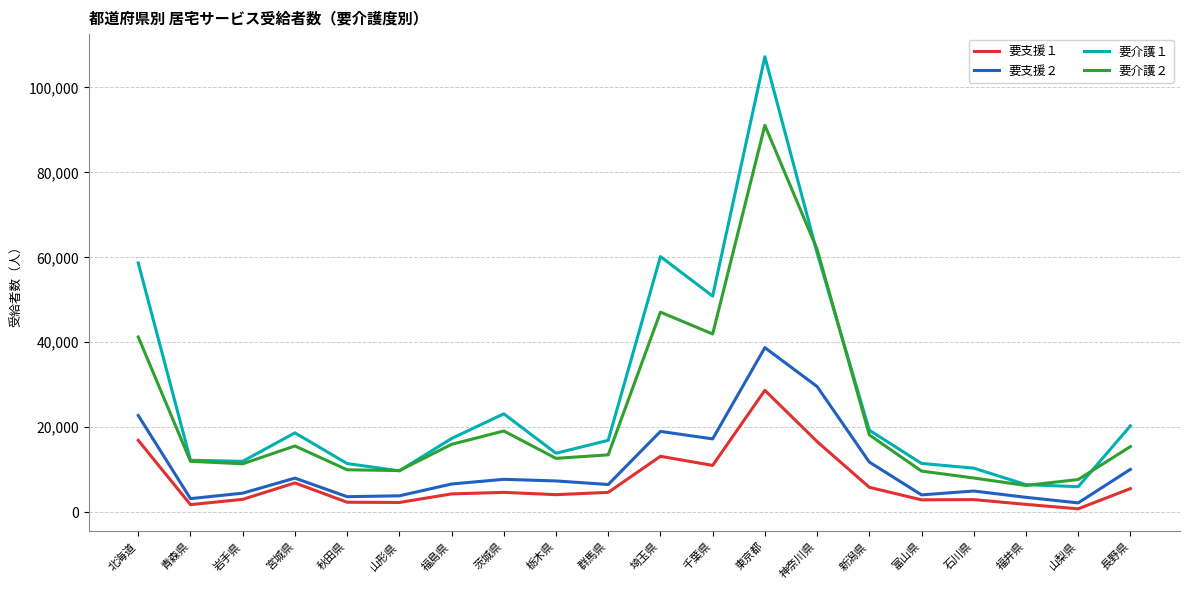

What is the total value across all series at 富山県?

28122